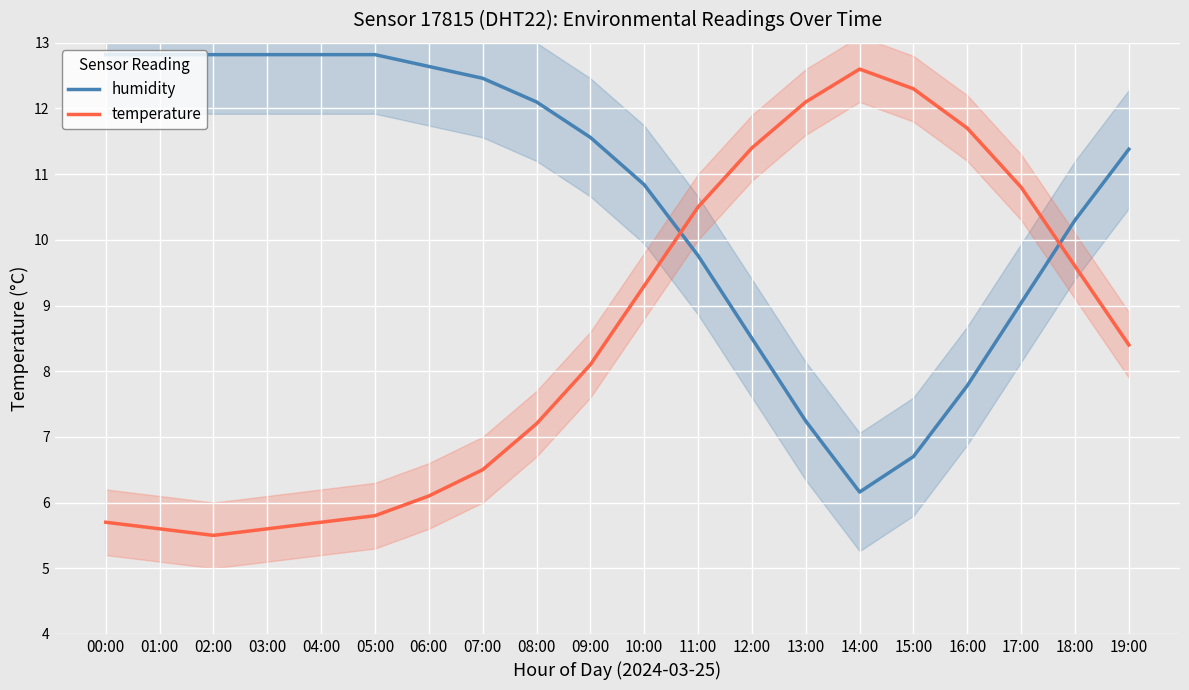

Which series has the widest spread of values?

temperature